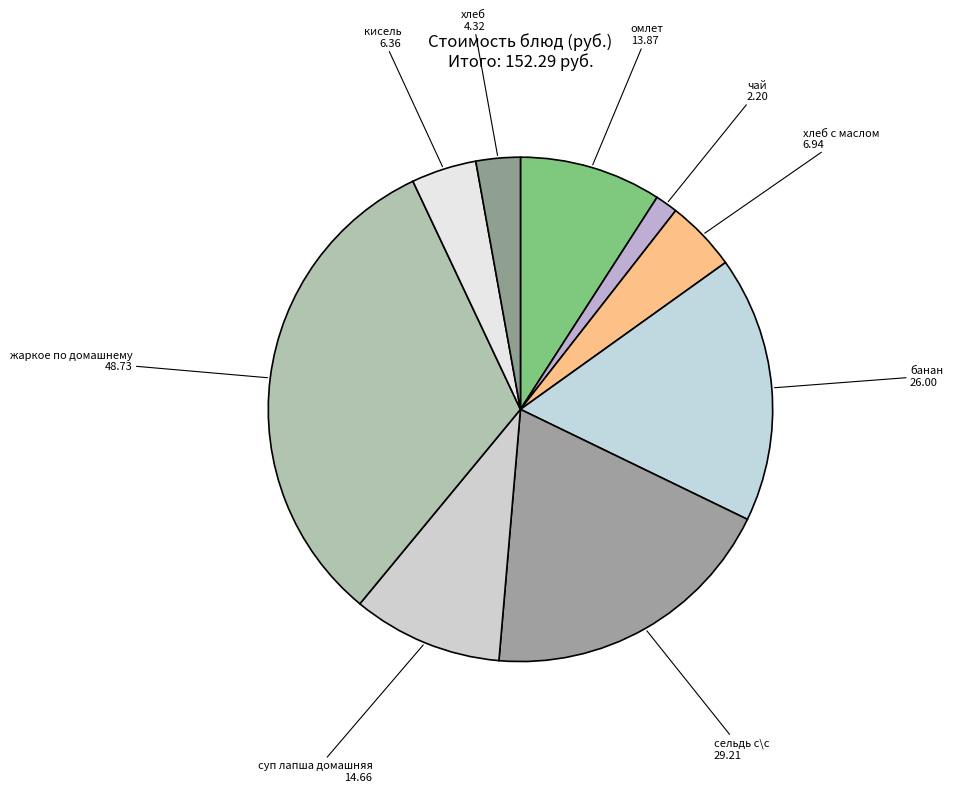

Is there any slice that represents more than half of the pie?

No